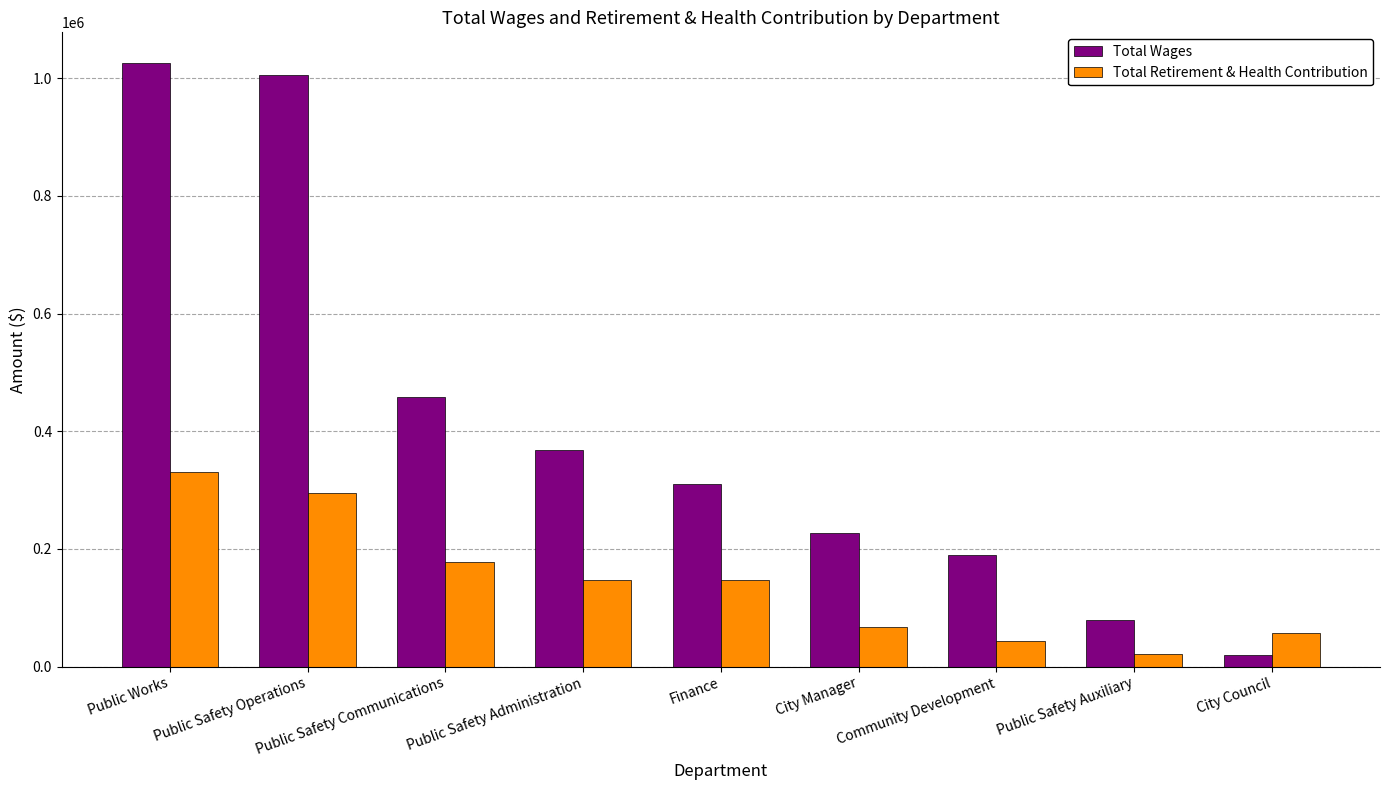

What is the value of the Total Wages bar at the 9th from the left?

19100